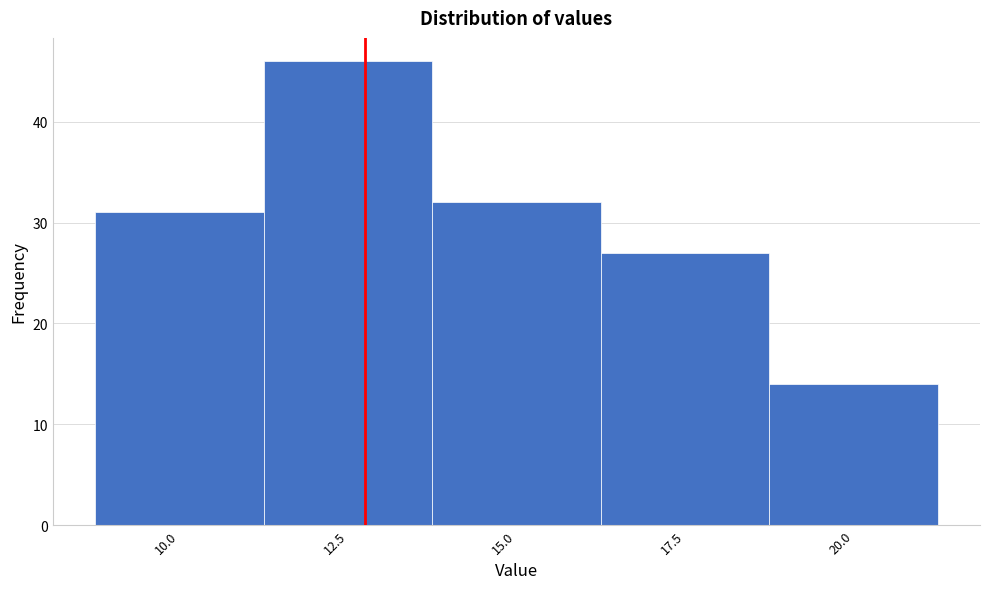

Reading left to right, list all the values displayed in this chart.

31	46	32	27	14